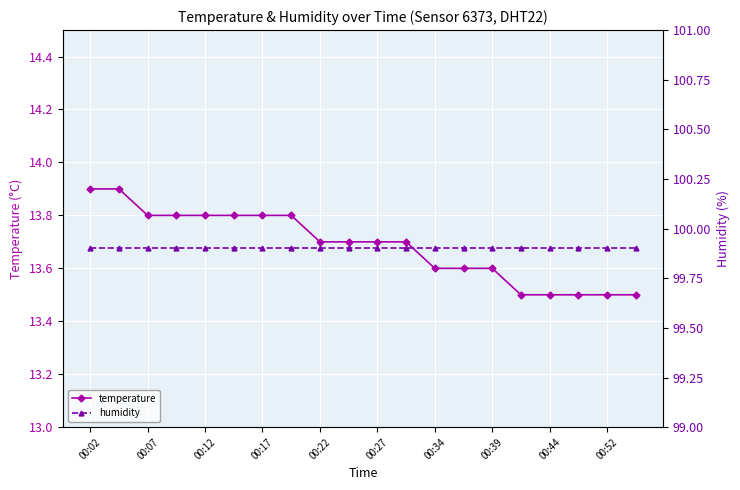

True or false: temperature and humidity intersect in this chart.

False